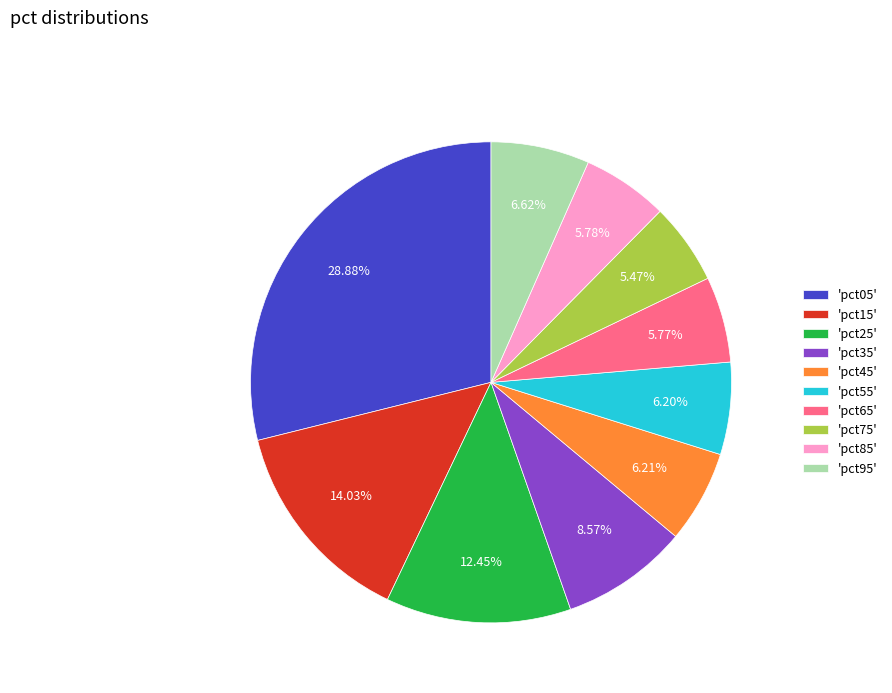

Is the sum of 'pct35' and 'pct25' greater than half?

No